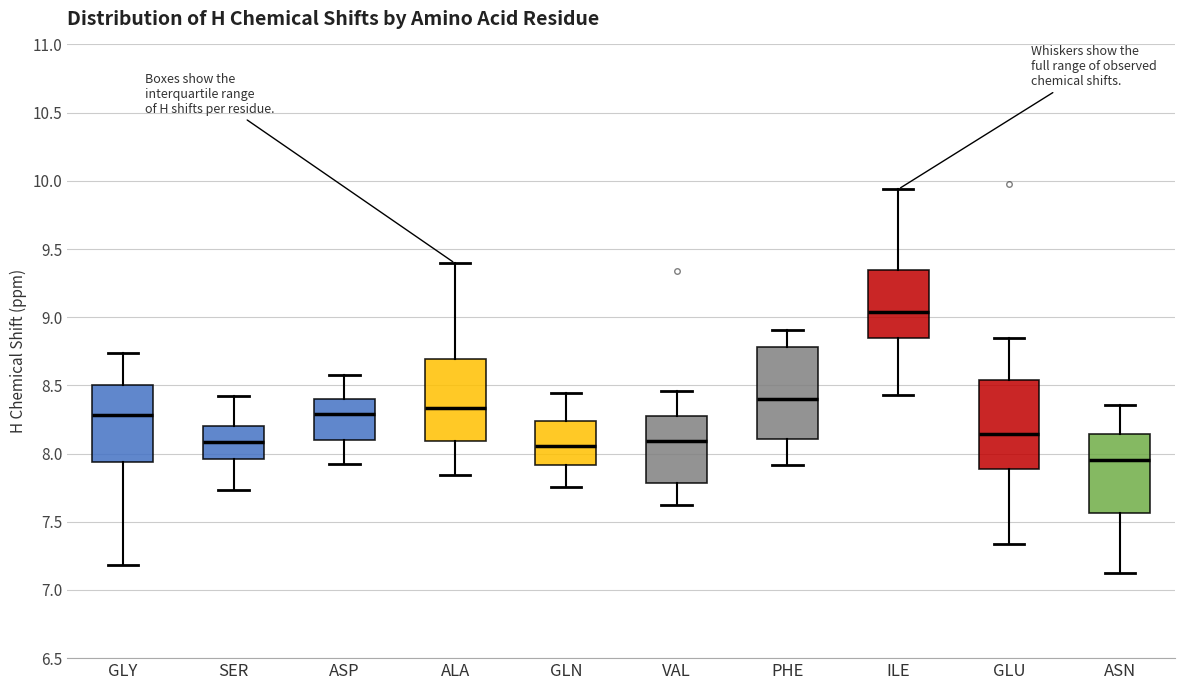

Reading left to right, read every box against the y-axis: the position of its median line, the range the box covers, and the ends of its whiskers. The values are not printed on the chart, so give them approximately, as read against the axis.

GLY: median 8.30, box 7.95 to 8.50, whiskers 7.20 to 8.75
SER: median 8.10, box 7.95 to 8.20, whiskers 7.75 to 8.40
ASP: median 8.30, box 8.10 to 8.40, whiskers 7.90 to 8.60
ALA: median 8.35, box 8.10 to 8.70, whiskers 7.85 to 9.40
GLN: median 8.05, box 7.90 to 8.25, whiskers 7.75 to 8.45
VAL: median 8.10, box 7.80 to 8.25, whiskers 7.60 to 8.45
PHE: median 8.40, box 8.10 to 8.80, whiskers 7.90 to 8.90
ILE: median 9.05, box 8.85 to 9.35, whiskers 8.45 to 9.95
GLU: median 8.15, box 7.90 to 8.55, whiskers 7.35 to 8.85
ASN: median 7.95, box 7.55 to 8.15, whiskers 7.10 to 8.35